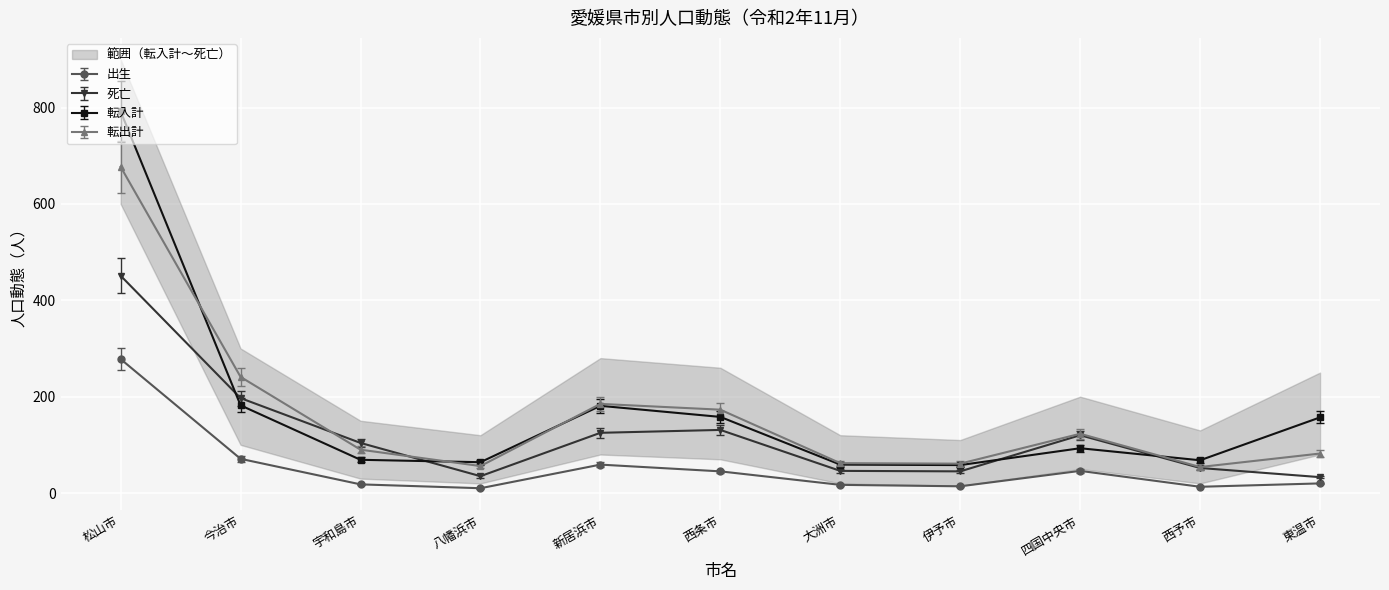

How many interior local peaks does the 死亡 series have?

2